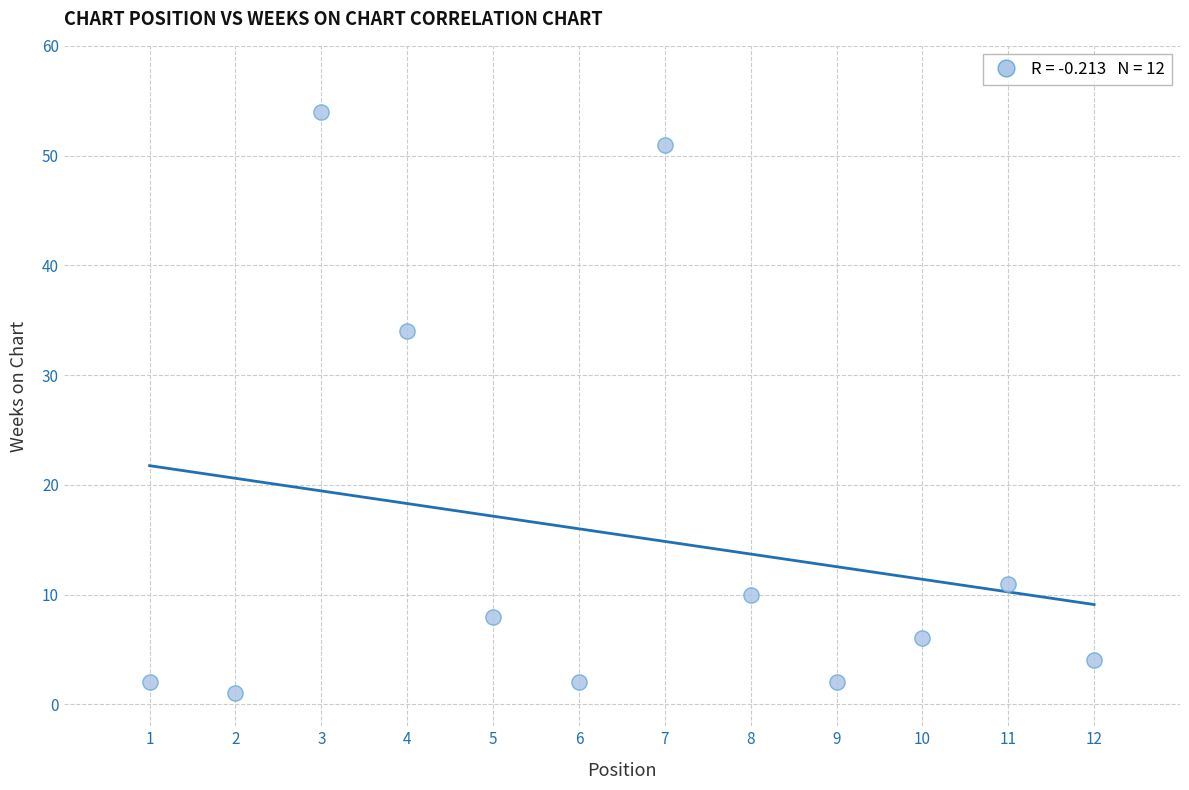

What Y value in the scatter plot is closest to 27?

34